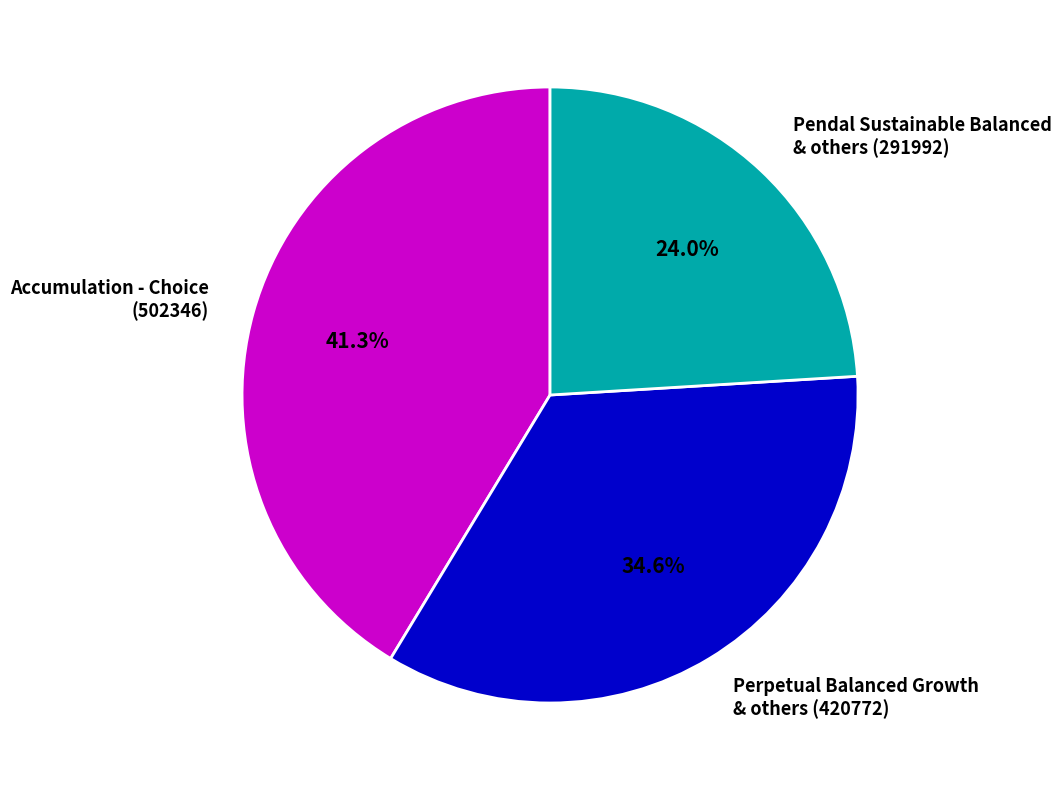

To the nearest percent, what is the average slice percentage?

33%